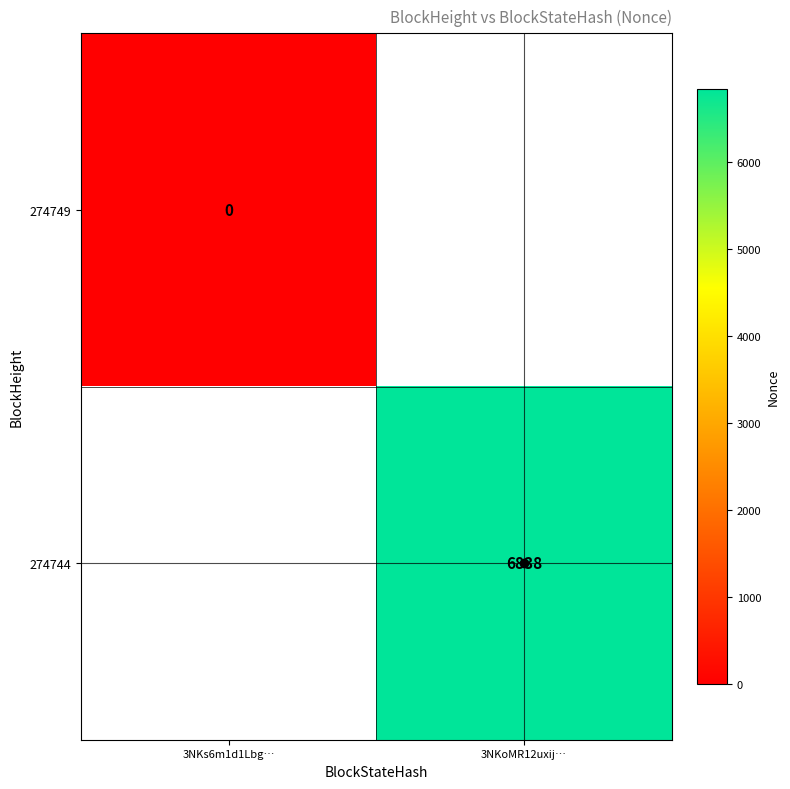

Where is 274749 nearest to the value 0?

3NKs6m1d1Lbg…